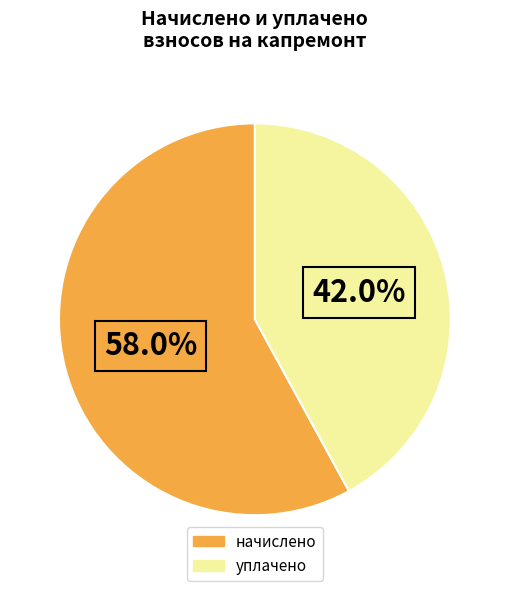

Is there any slice that represents more than half of the pie?

Yes